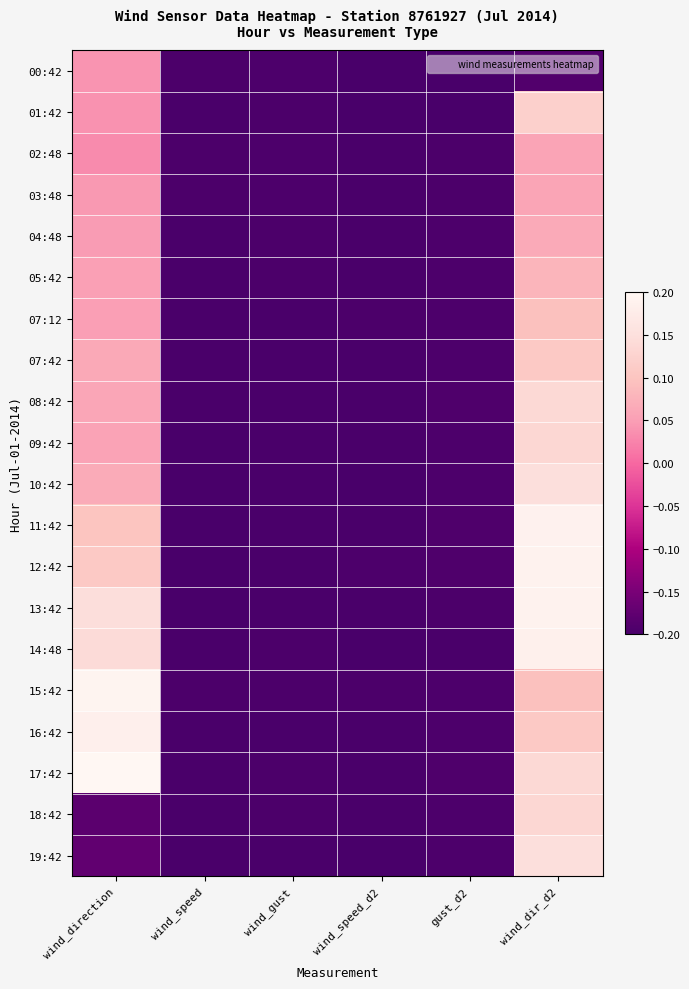

What is the smallest value displayed?

-0.2